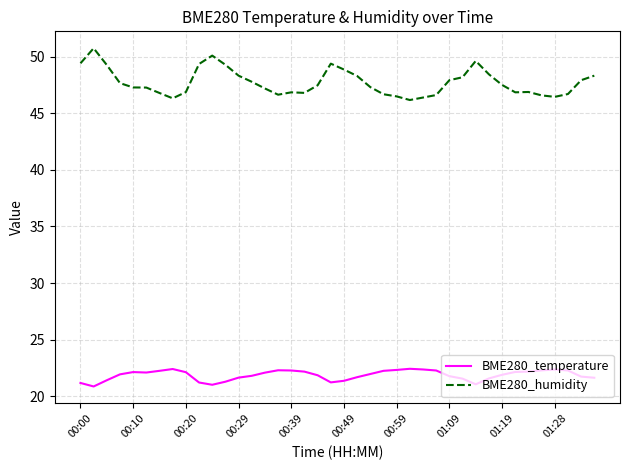

Rank the series by their average value, from lowest to highest.

BME280_temperature, BME280_humidity